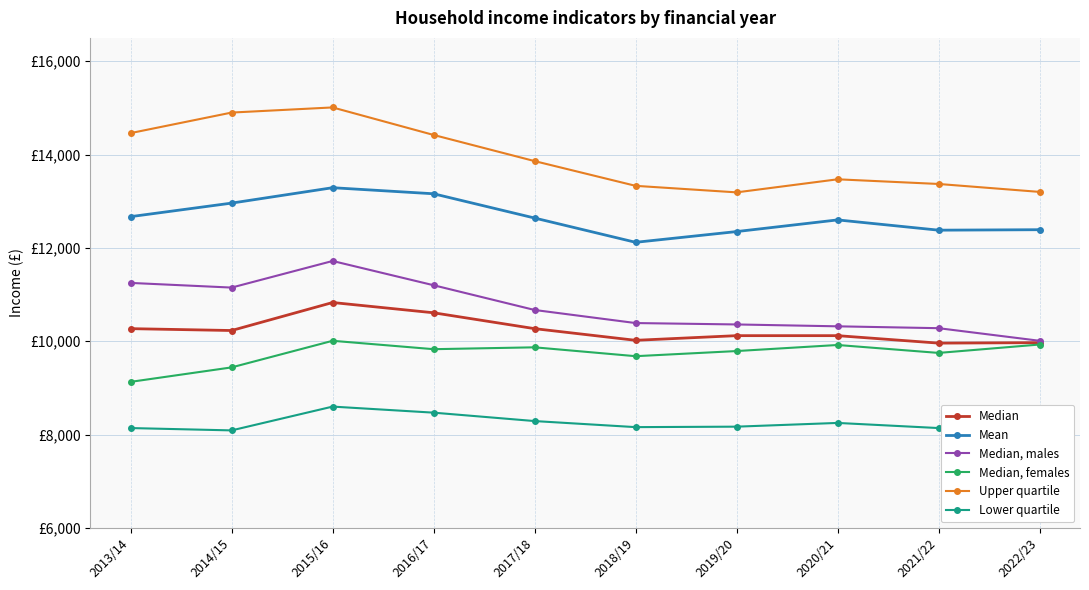

Reading left to right, transcribe all the data shown in this chart.

Median: 10270	10230	10830	10610	10270	10020	10120	10120	9960	9970
Mean: 12670	12960	13290	13160	12640	12120	12350	12600	12380	12390
Median, males: 11250	11150	11720	11200	10670	10390	10360	10320	10280	10010
Median, females: 9130	9440	10010	9830	9870	9680	9790	9920	9750	9930
Upper quartile: 14460	14900	15010	14420	13860	13330	13190	13470	13370	13200
Lower quartile: 8140	8090	8600	8470	8290	8160	8170	8250	8140	8110